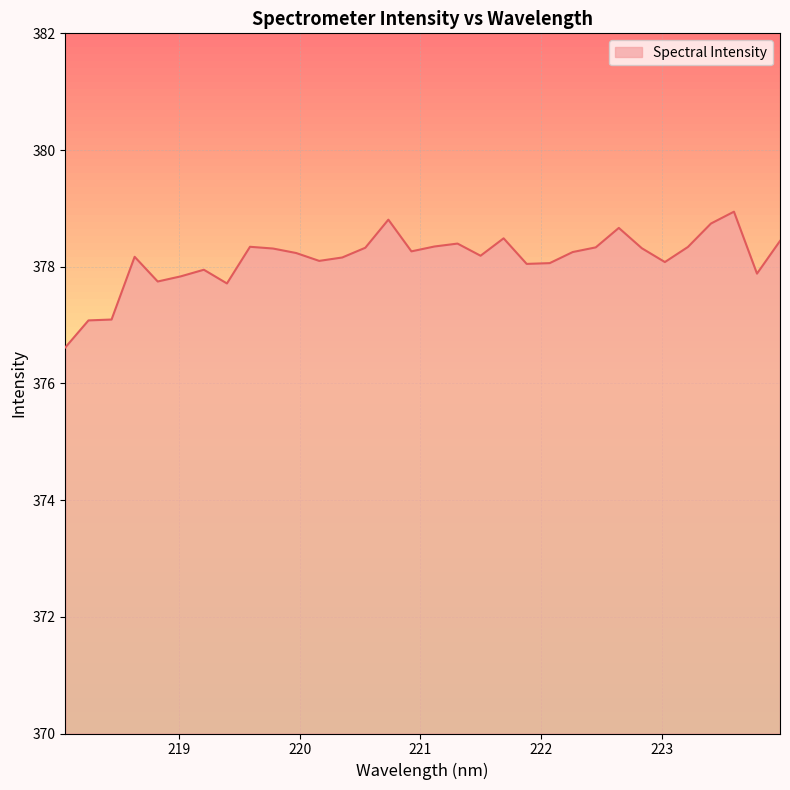

What is the smallest value displayed?

376.6